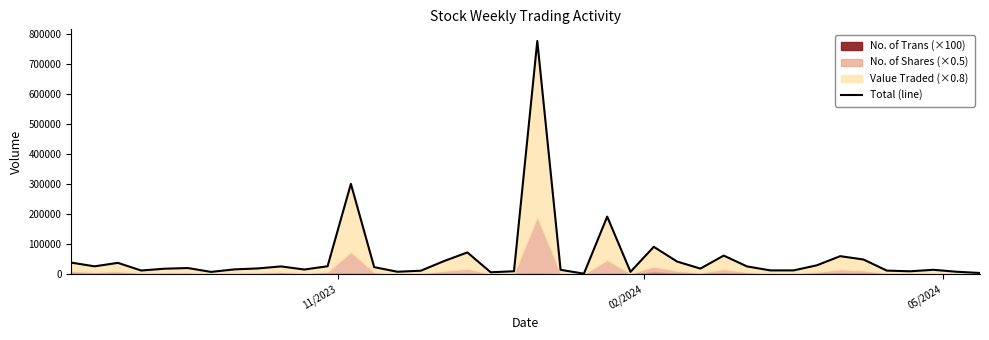

At which label does the data first exceed 19788?

11/2023